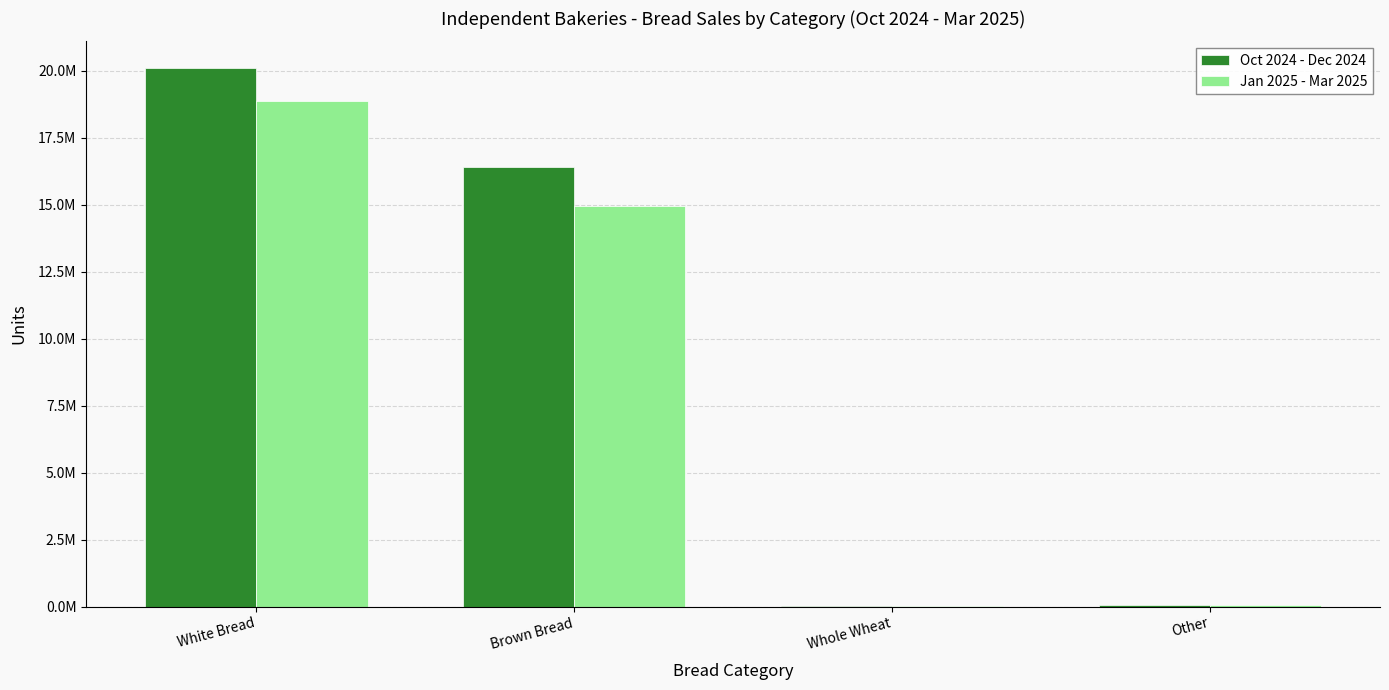

Reading left to right, transcribe all the data shown in this chart.

Oct 2024 - Dec 2024: 20099698	16400389	23603	50719
Jan 2025 - Mar 2025: 18879679	14946993	18773	42511